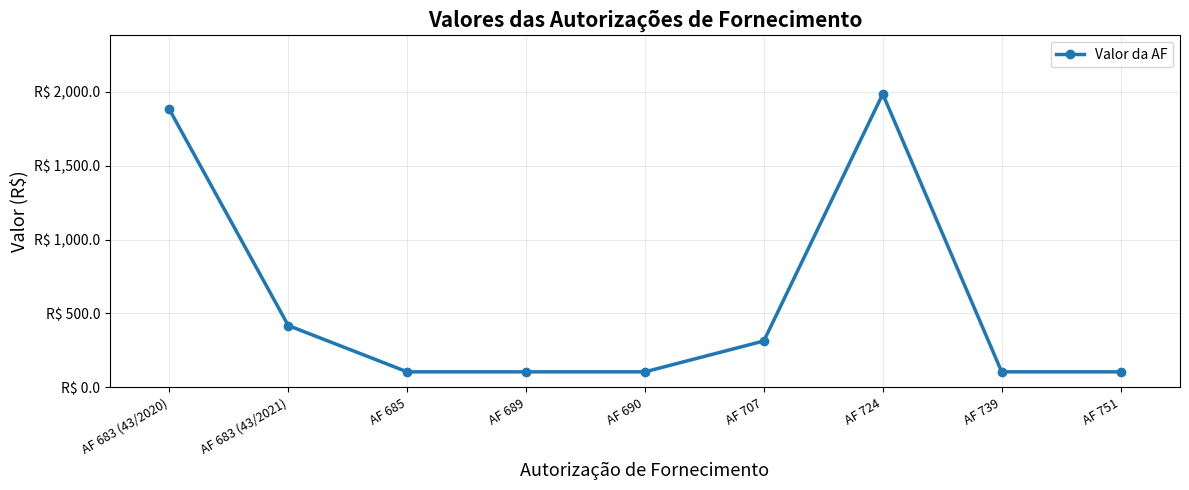

What is the label of the 9th point from the left?

AF 751